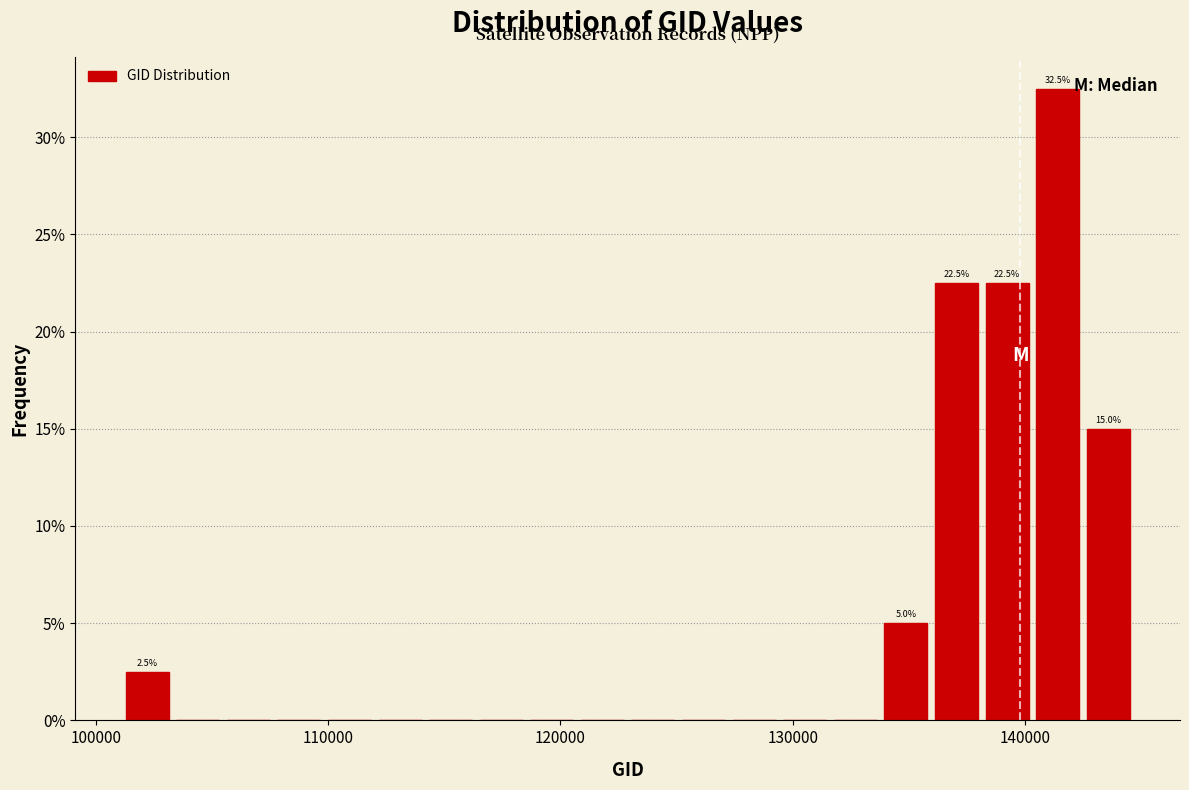

Around what value on the x-axis is the tallest bar? Give the approximate position of its centre, as read against the axis.

141000